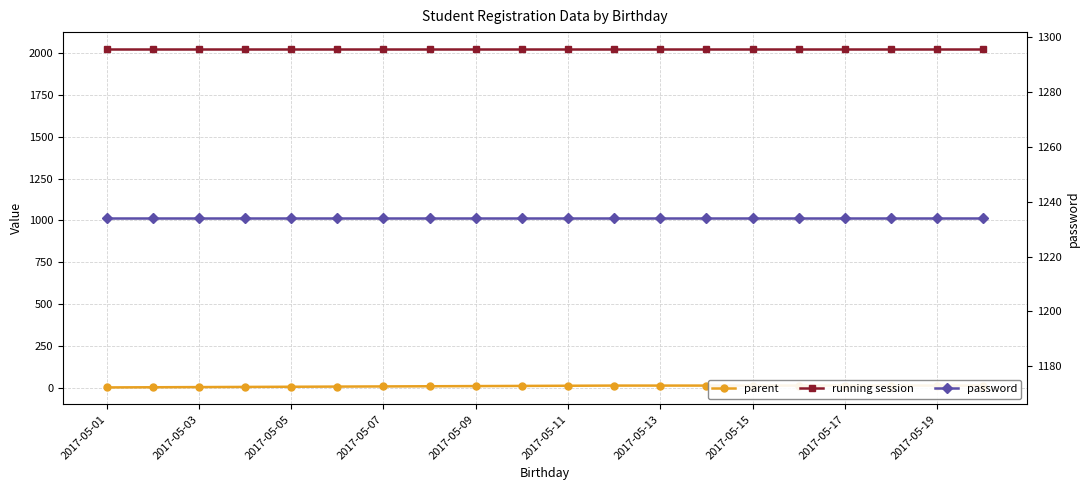

Which has a higher value, 11 or 2017-05-03?

11